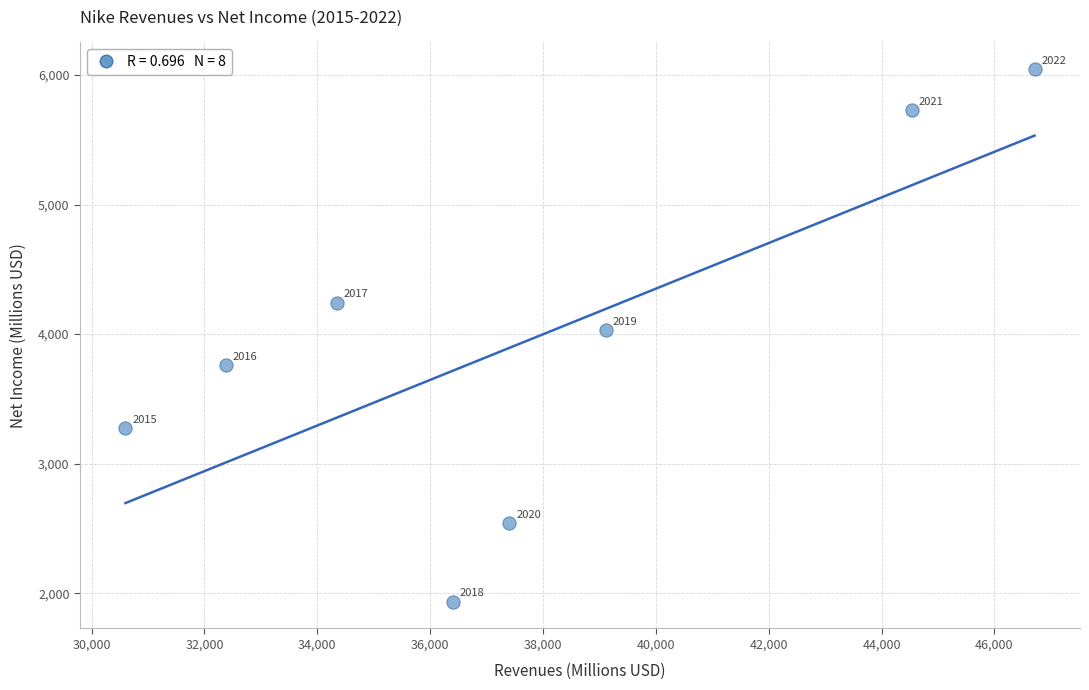

What is the range of Y values (max minus min)?

4113